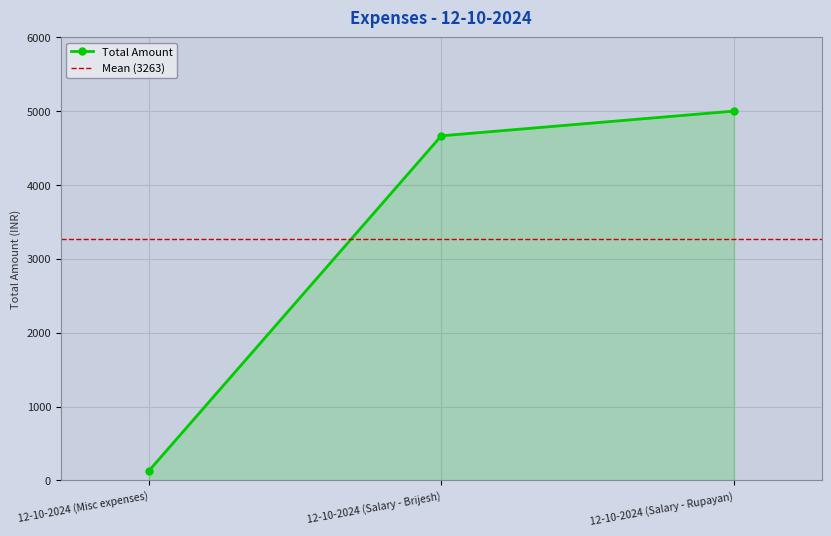

True or false: the data shows 4665 at 12-10-2024 (Salary - Brijesh).

True